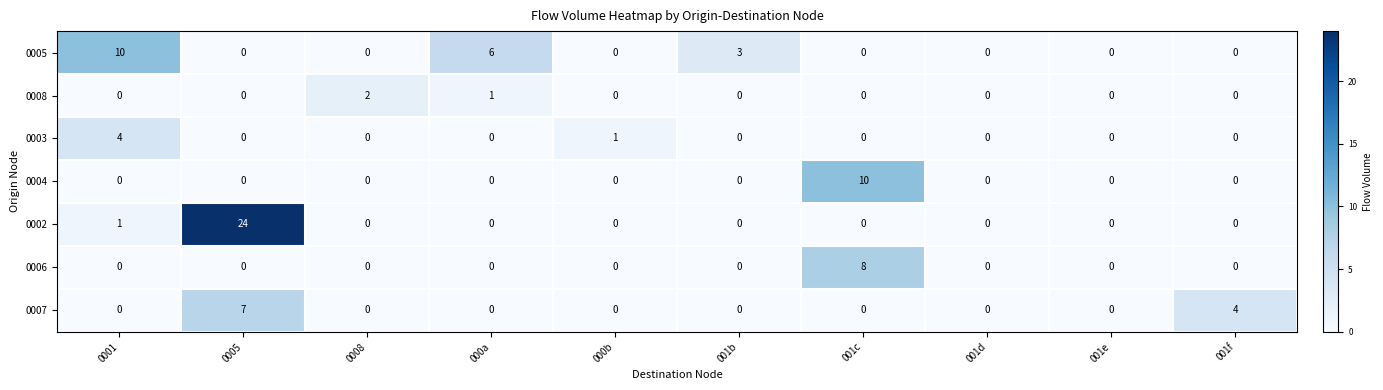

At which label does 0004 reach its peak?

001c